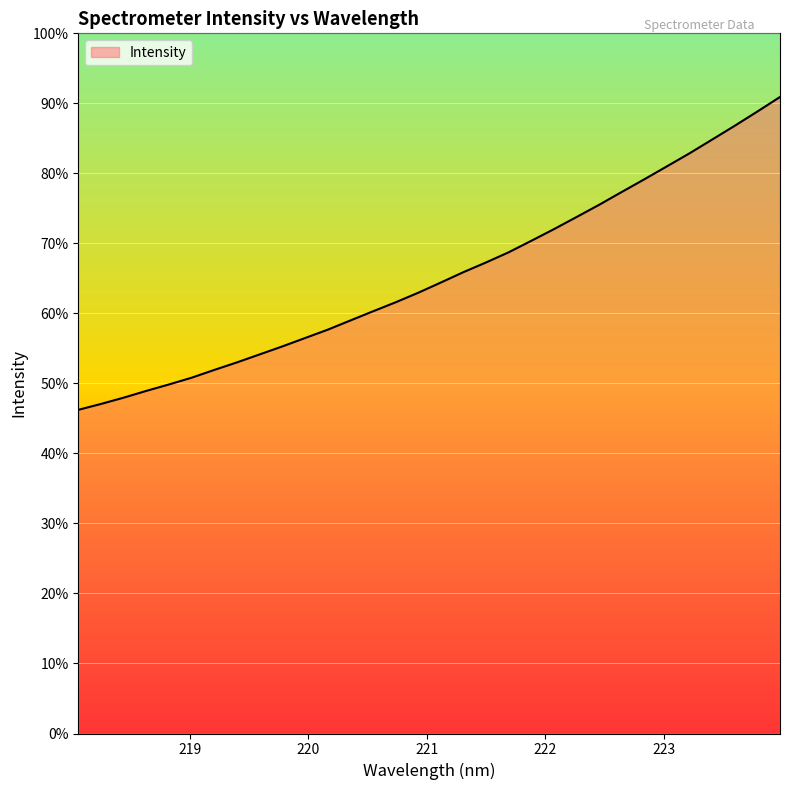

Does the chart display data point markers on the line(s)?

No